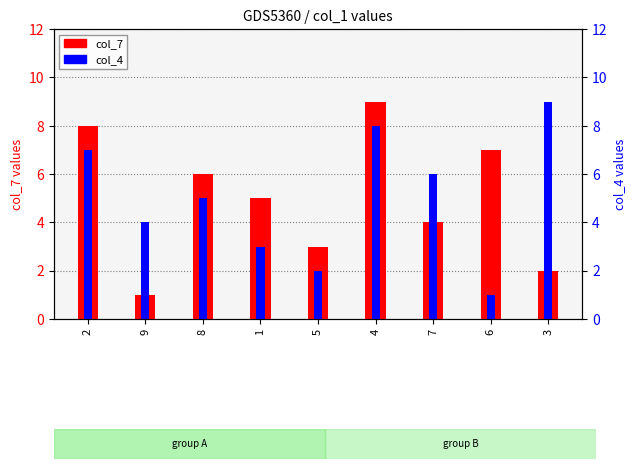

At which label is col_4 closest to 5?

8